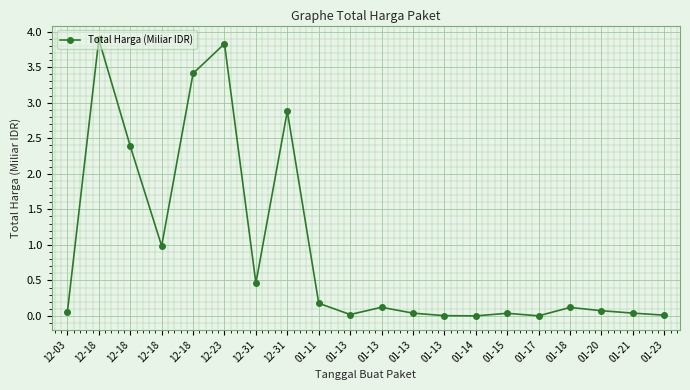

What is the label of the 2nd point from the left?

12-18